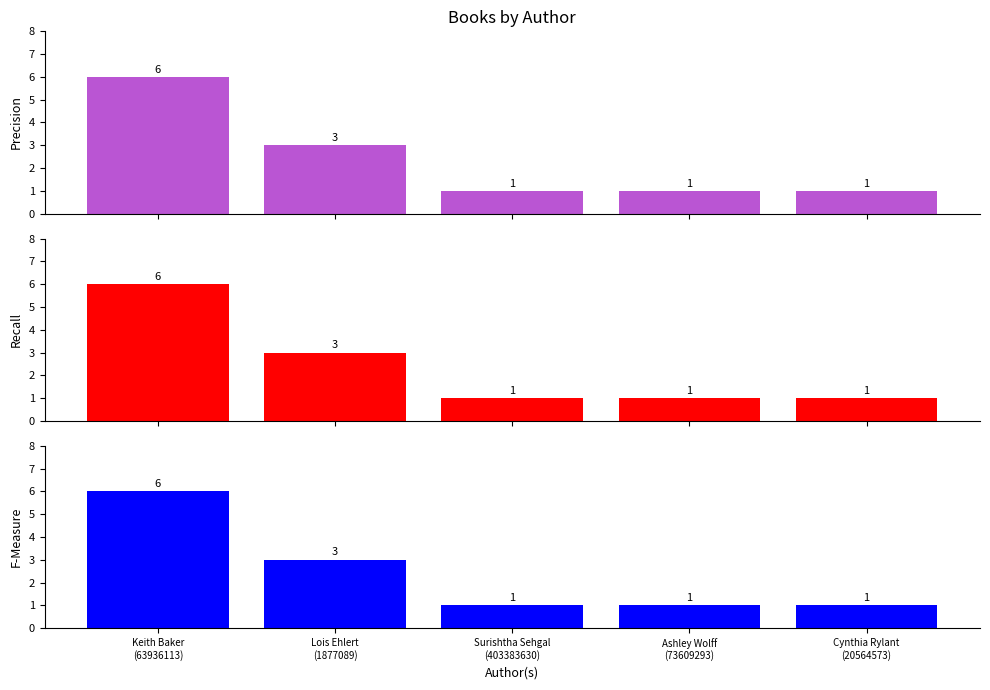

What is the sum of the Precision values at Lois Ehlert
(1877089) and Cynthia Rylant
(20564573)?

4